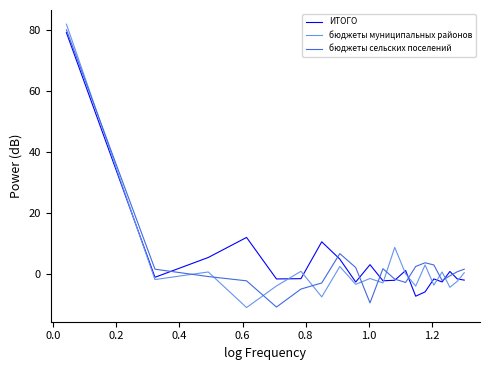

What is the minimum value shown in the chart?

-11.1